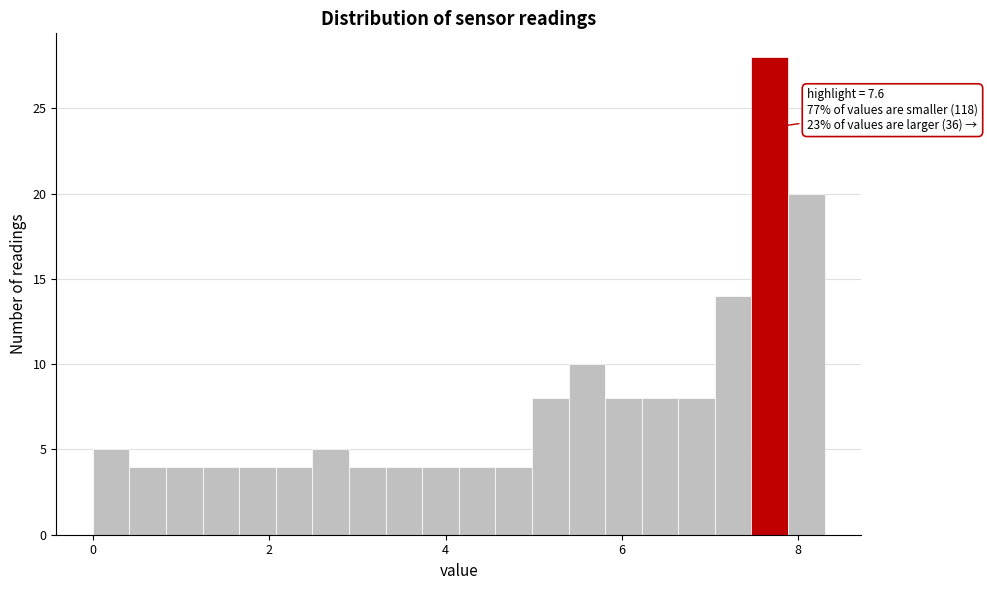

Around what value on the x-axis is the tallest bar? Give the approximate position of its centre, as read against the axis.

7.6